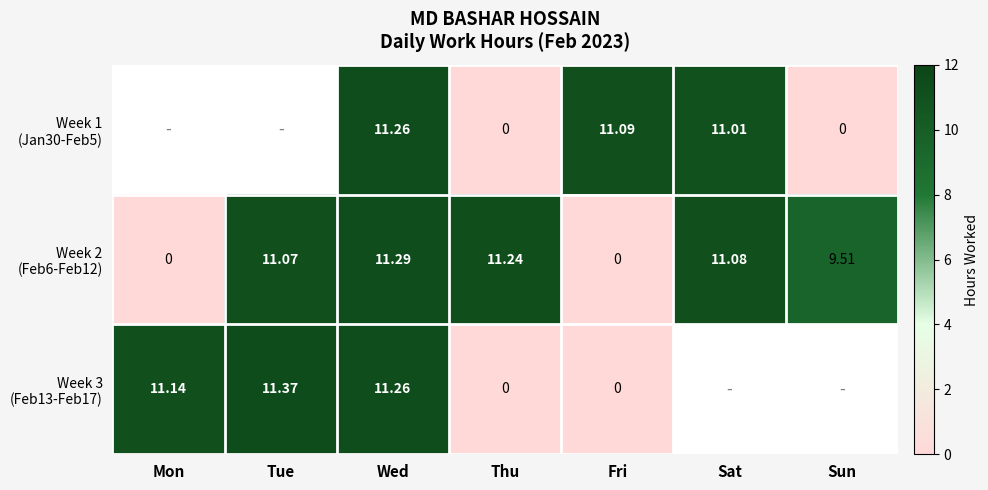

How many series are shown in this chart?

3